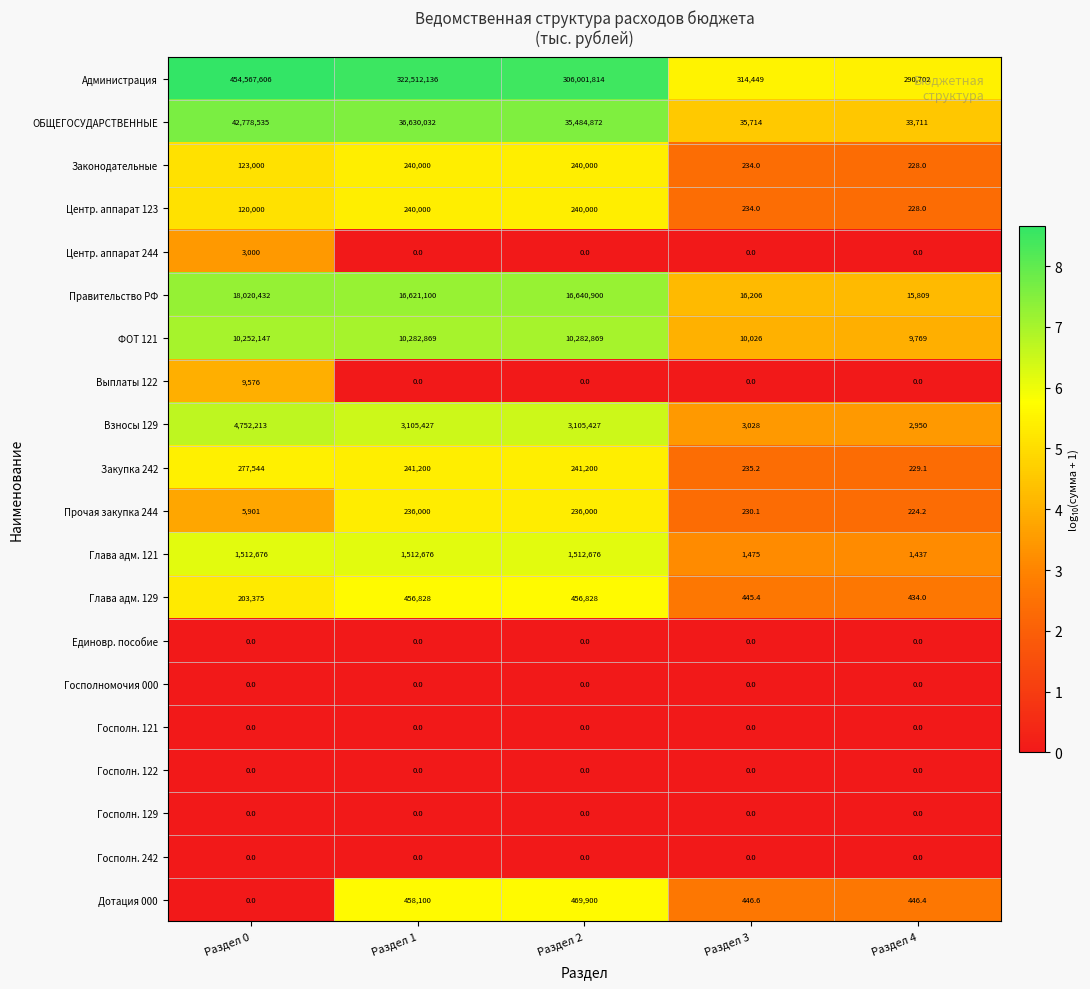

Count the number of data series in this chart.

20